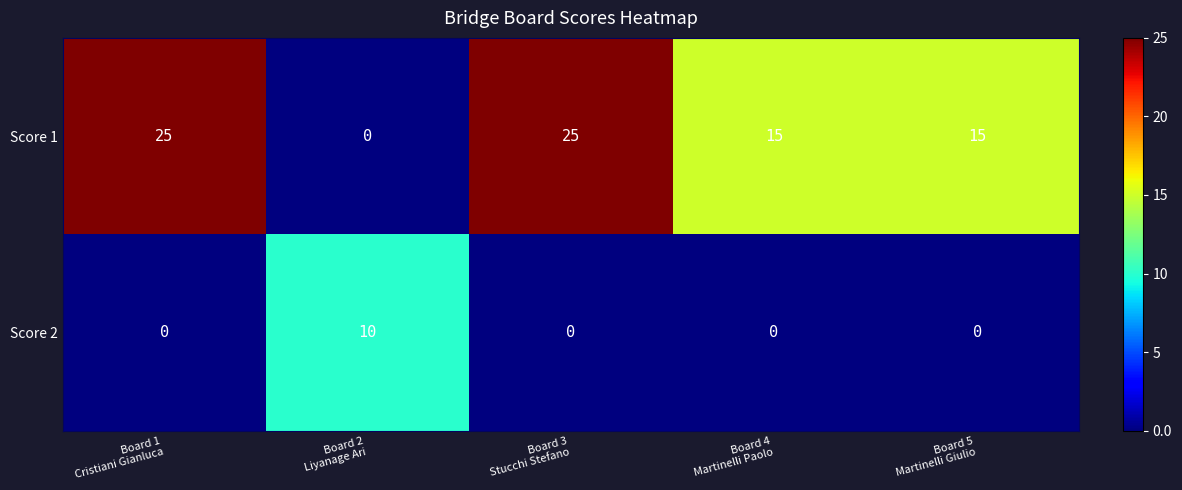

Which series has the largest total across all categories?

Score 1